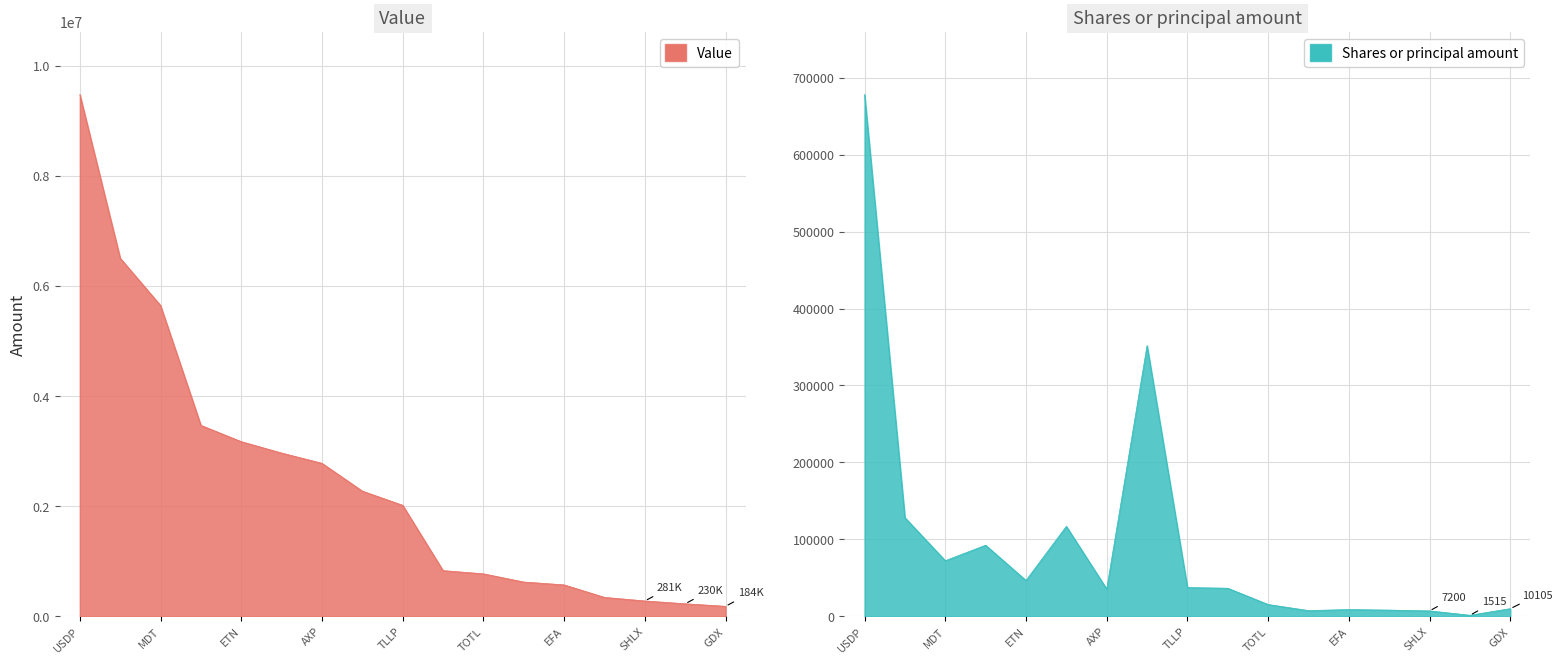

What is the value of the Value point at the 14th from the left?

346000